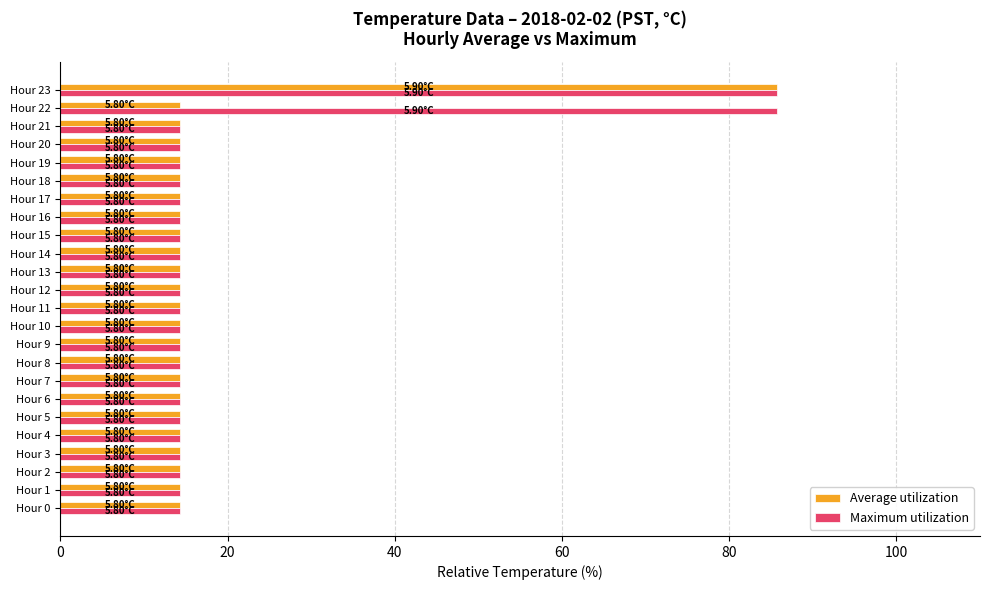

At which category is the sum across all series the highest?

Hour 23